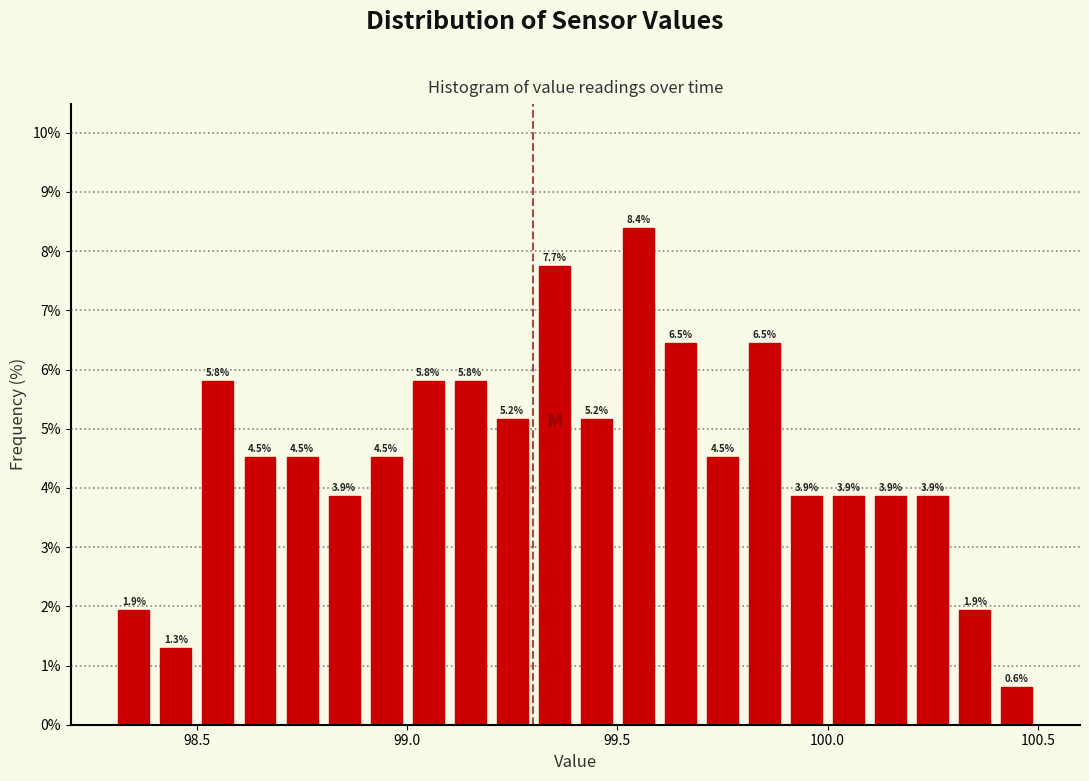

Around what value on the x-axis is the tallest bar? Give the approximate position of its centre, as read against the axis.

99.55